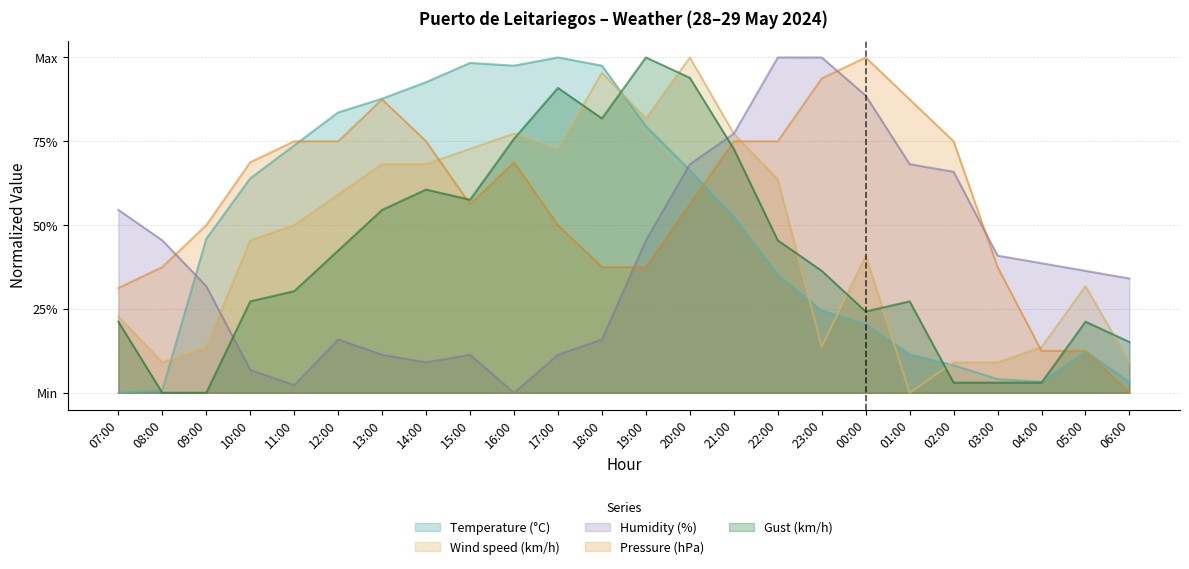

What is the difference between the maximum and minimum values in the Gust (km/h) series?

1.0